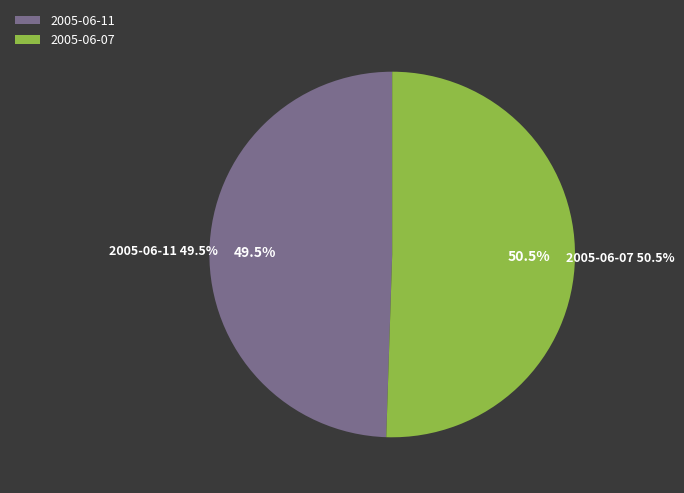

Count the number of slices in the pie.

2